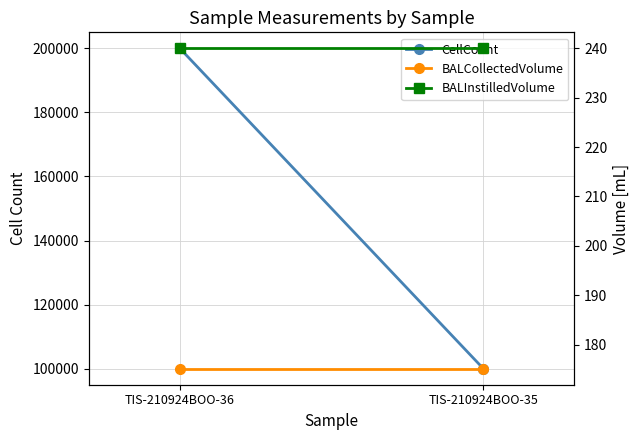

Between TIS-210924BOO-36 and TIS-210924BOO-35, which series saw the biggest shift?

CellCount